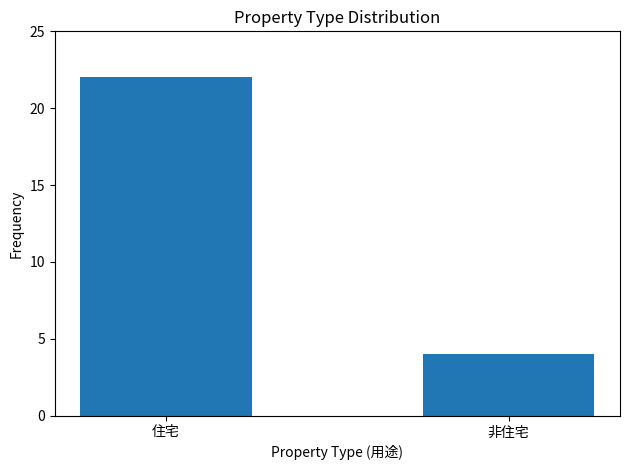

What position from the left is 住宅?

1